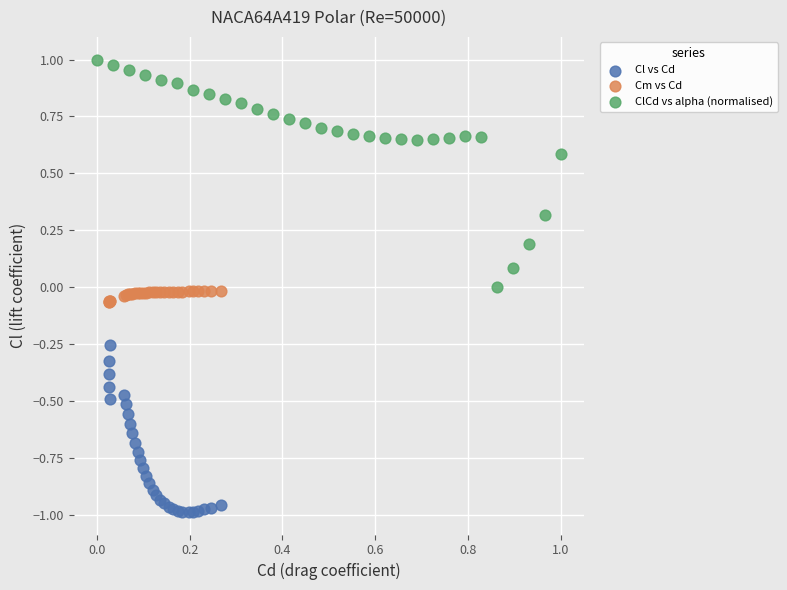

Which series contains the lowest Y value?

Cl vs Cd